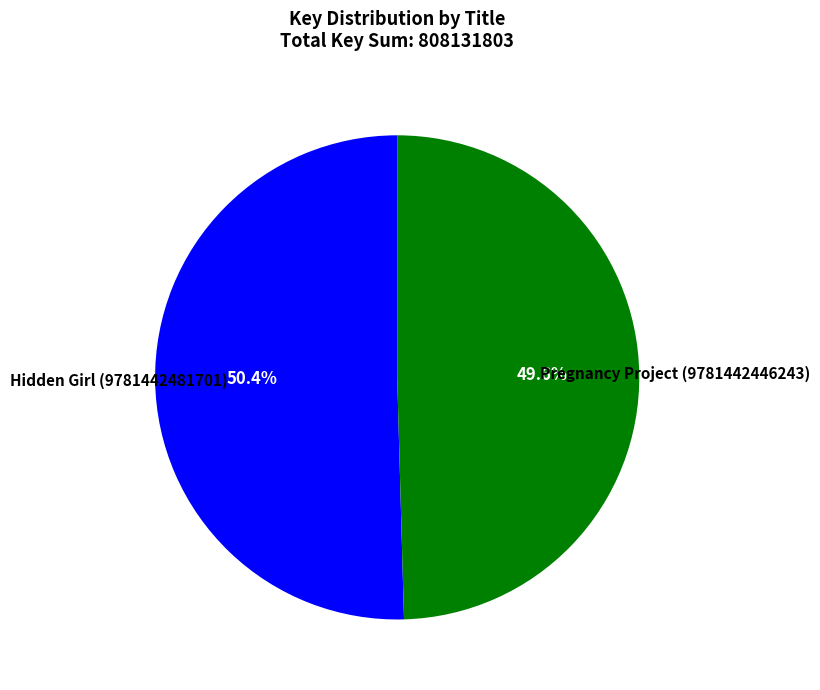

Does any single category account for the majority?

Yes